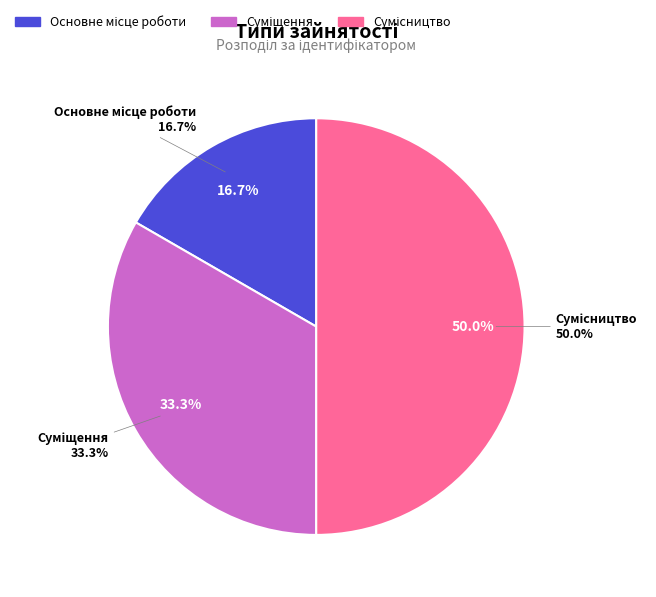

Is it true that Суміщення is 33% of the pie?

True